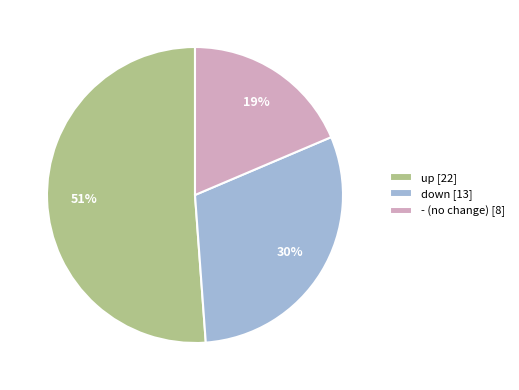

Between down and up, which is larger?

up